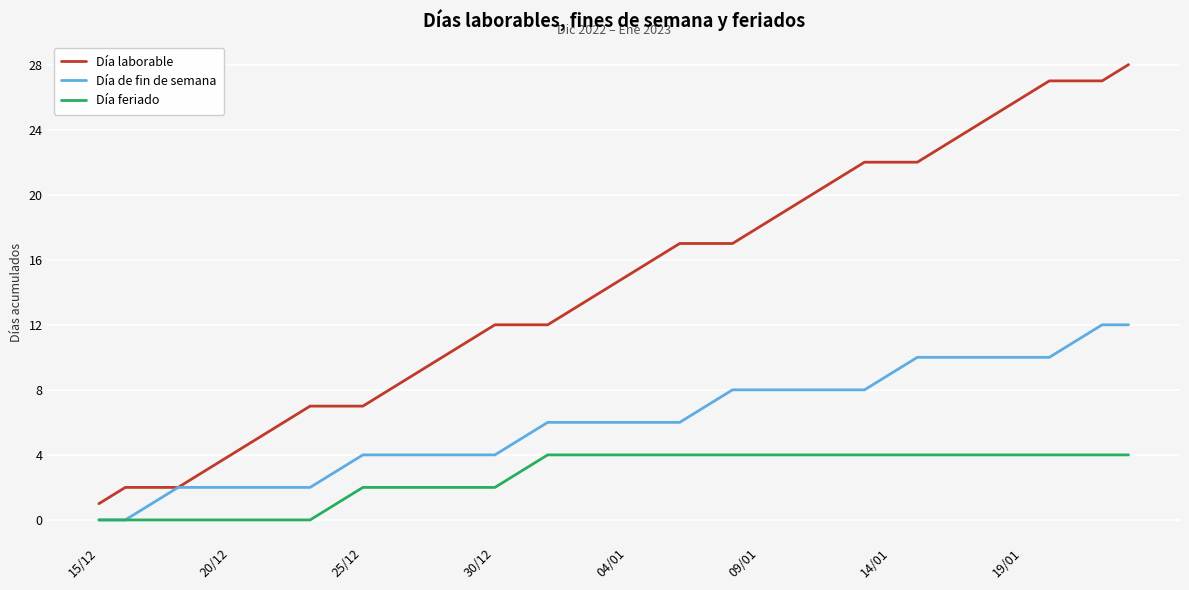

Which series has the largest range (max minus min)?

Día laborable